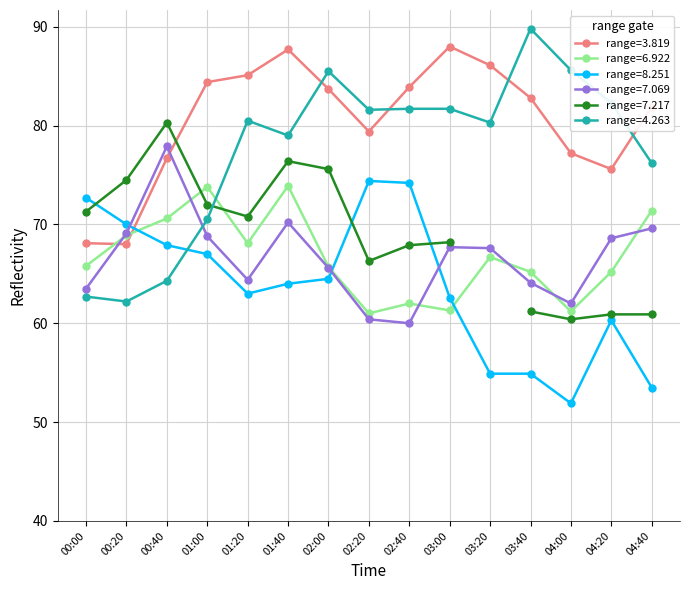

How many data points in 7.069 are above 67?

8